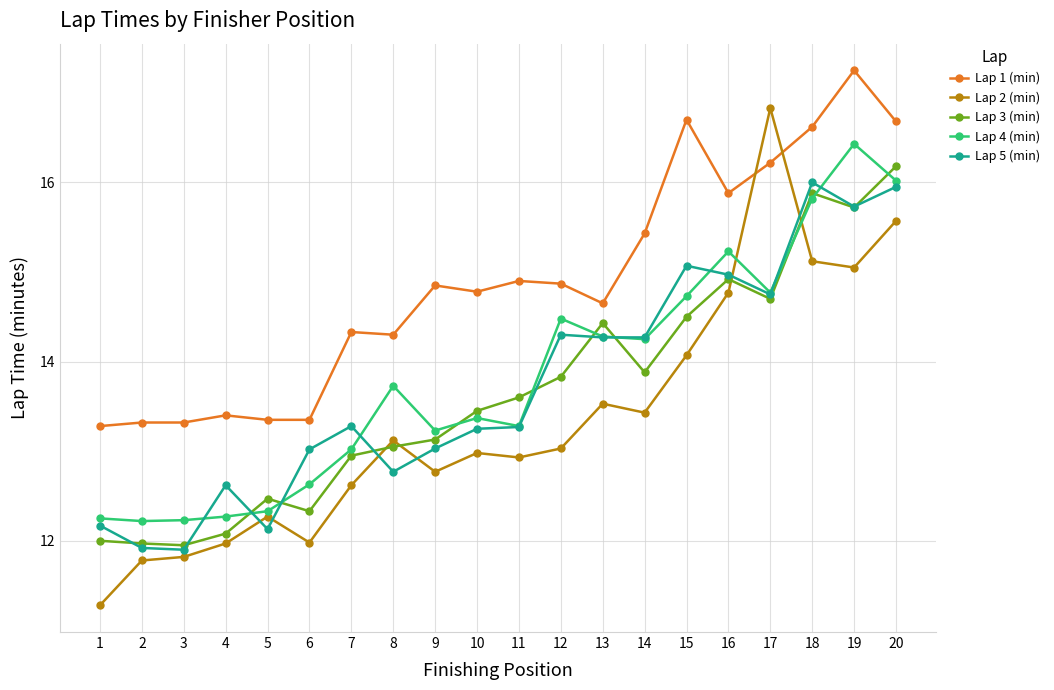

What are all the series names shown in the legend?

Lap 1 (min), Lap 2 (min), Lap 3 (min), Lap 4 (min), Lap 5 (min)